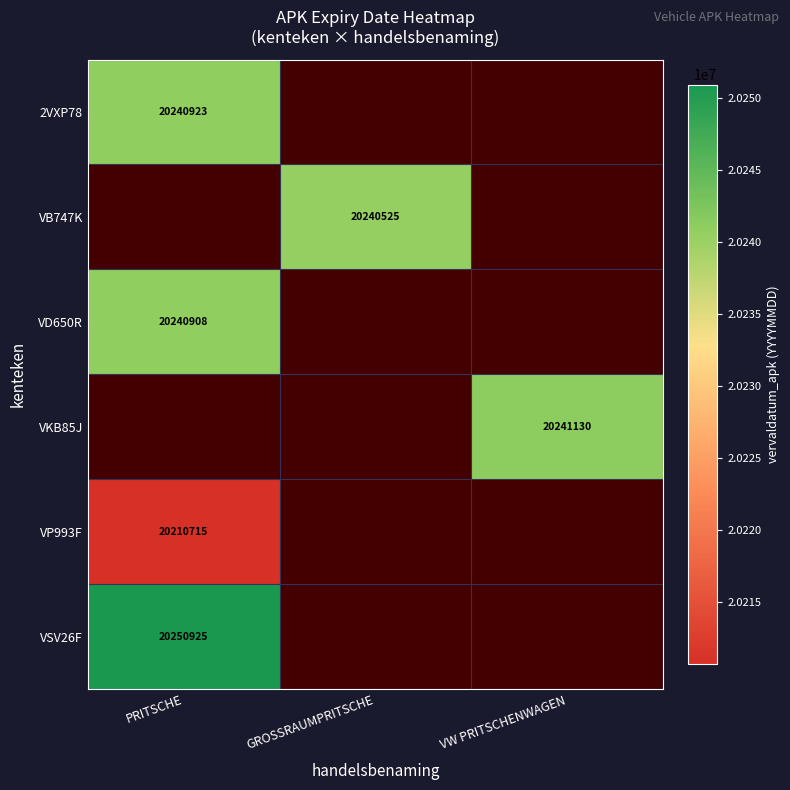

The value of VB747K at GROSSRAUMPRITSCHE is 20240525. True or false?

True